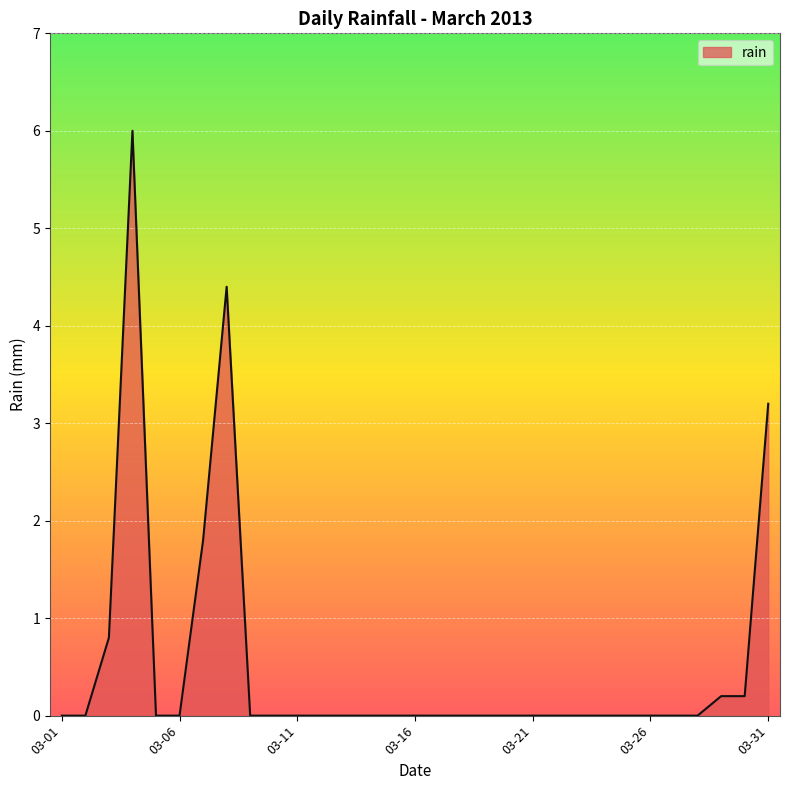

What is the greatest value displayed?

6.0